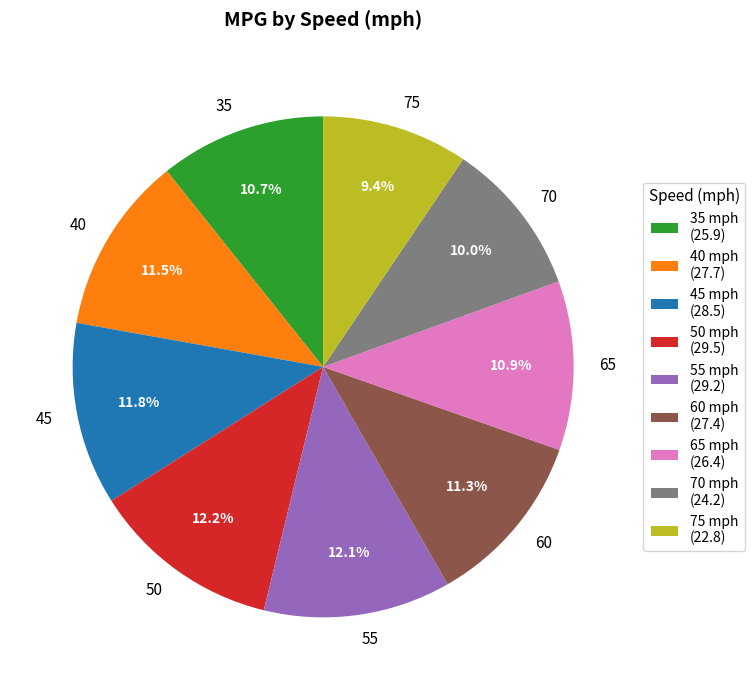

Combined, do 45 and 75 account for over 50%?

No